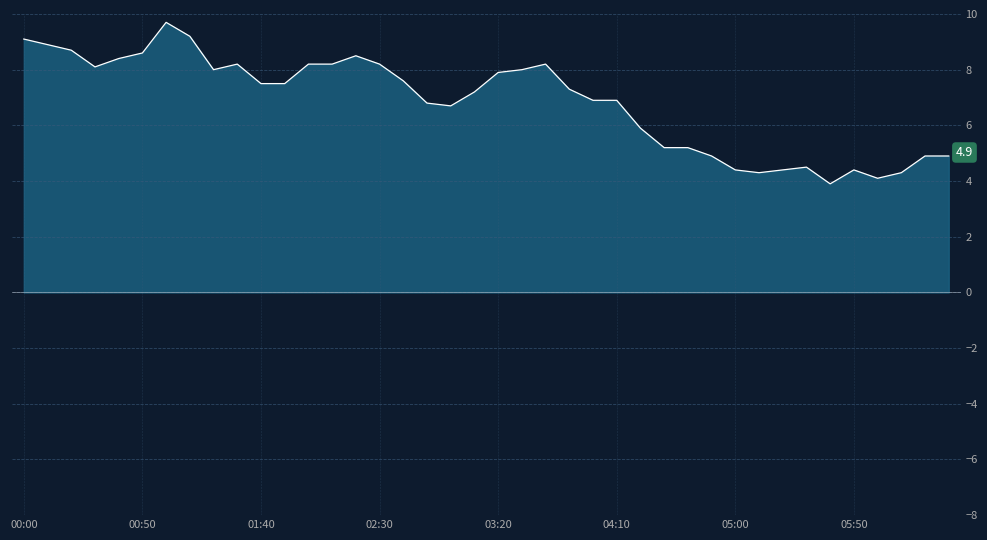

Between which two adjacent categories do 10.910 and 8.547 first intersect?

2003/04/22 04:20 and 2003/04/22 04:30